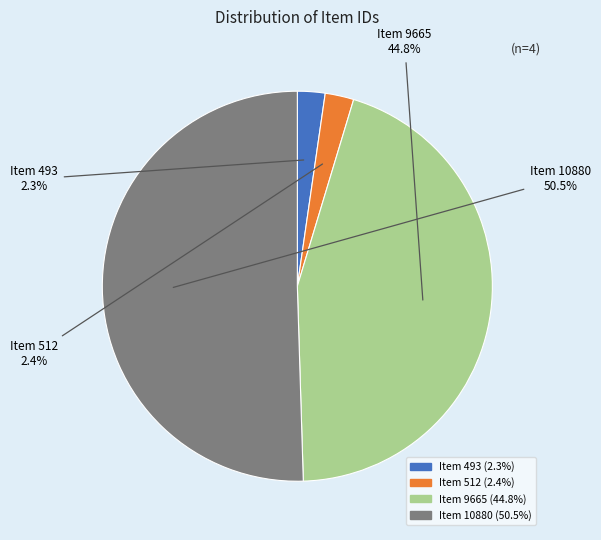

To the nearest percent, what is the difference between the largest and smallest slice percentages?

48%